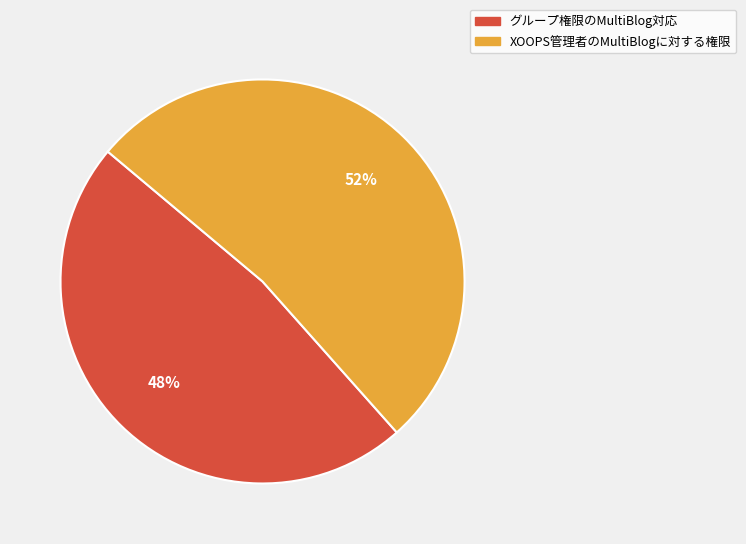

Do XOOPS管理者のMultiBlogに対する権限 and グループ権限のMultiBlog対応 together represent more than half of the pie?

Yes